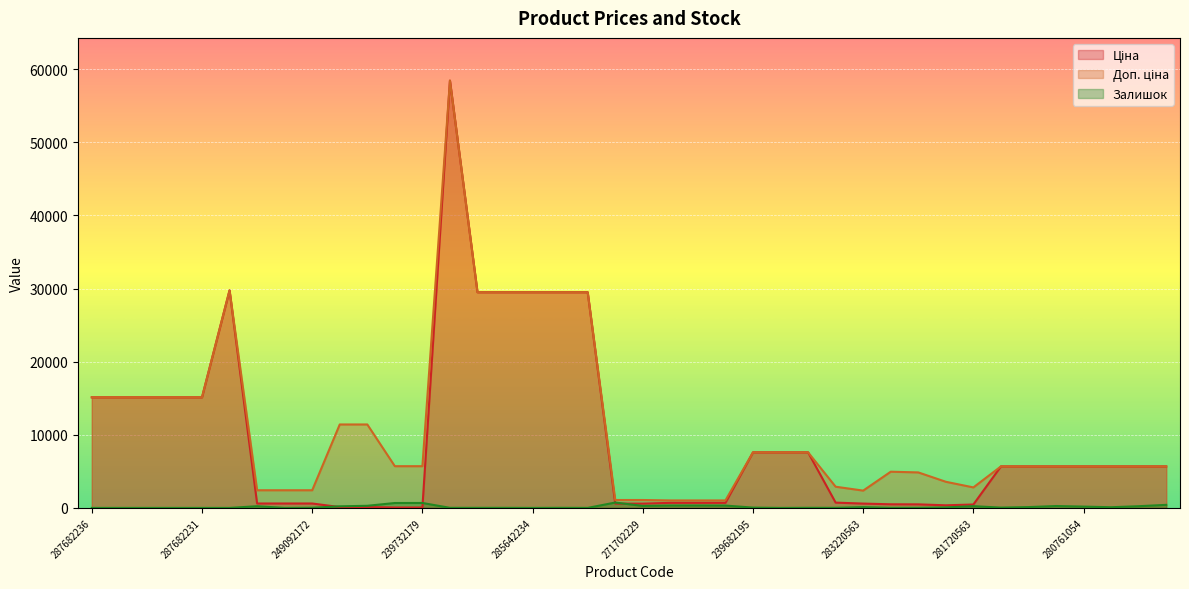

Is the value of Залишок at 287682236 greater than the value of Ціна at 239772179?

No